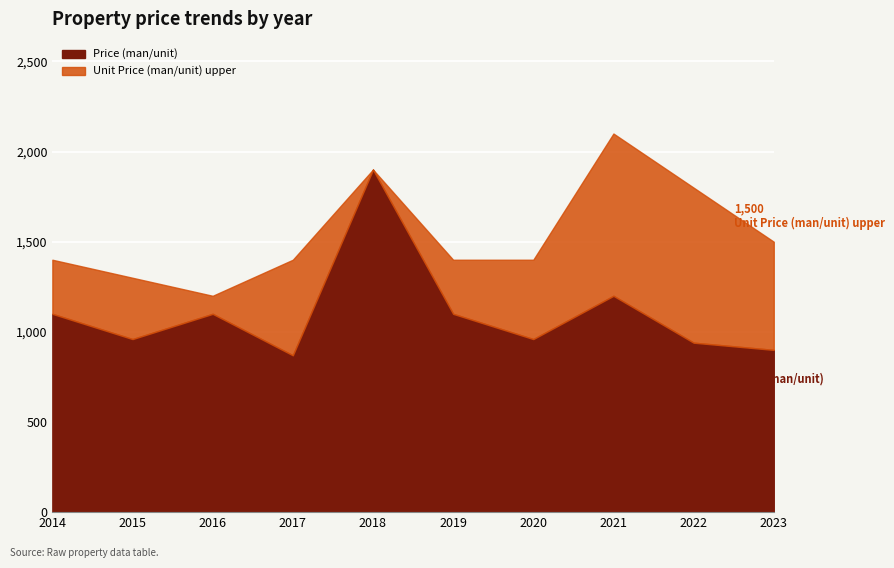

What is the total value across all series at 2023?

1500